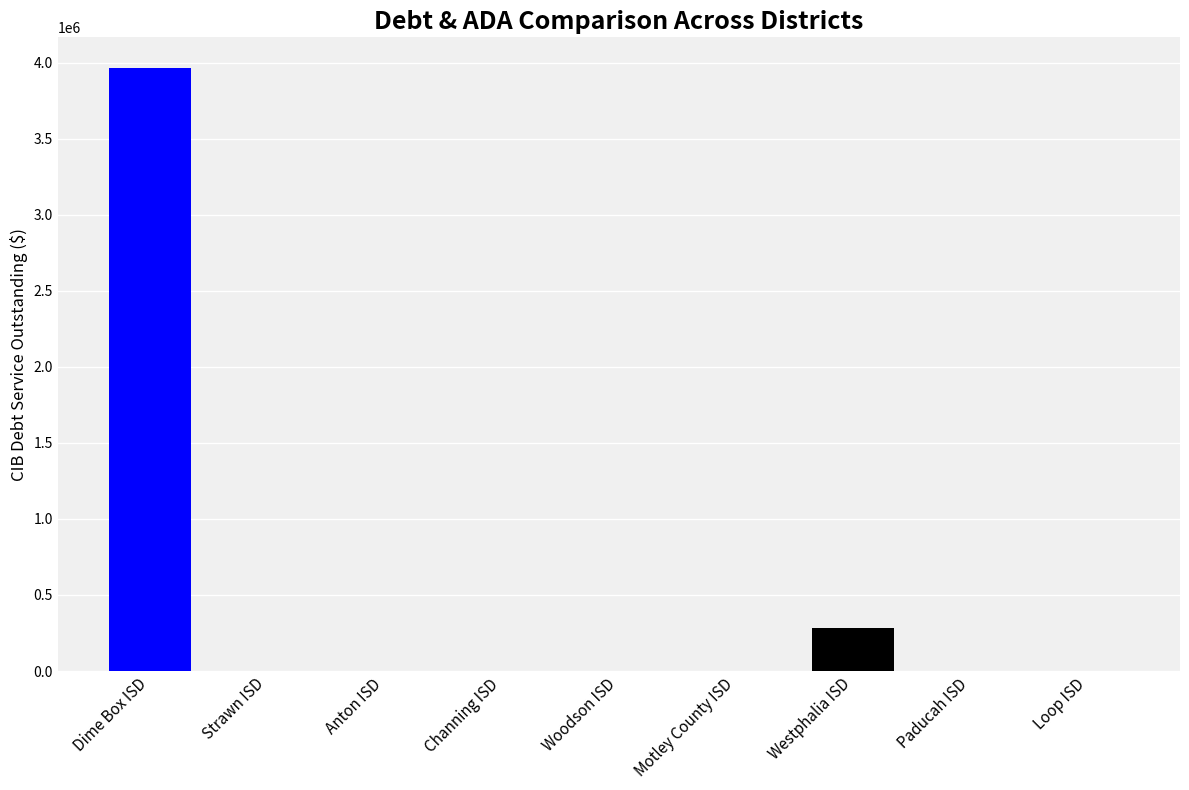

Is it true that CIBPrincipalOutstanding equals -947977.3 at Strawn ISD?

False